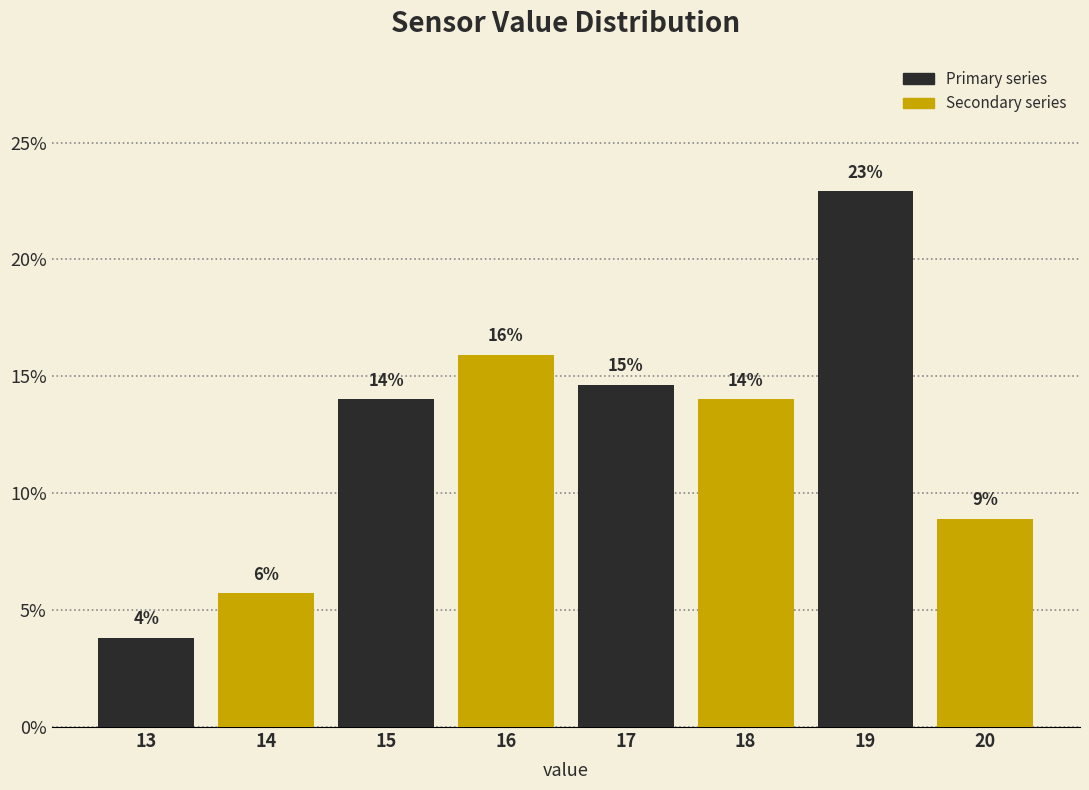

Which range on the x-axis has the tallest bar?

18.5 to 19.5